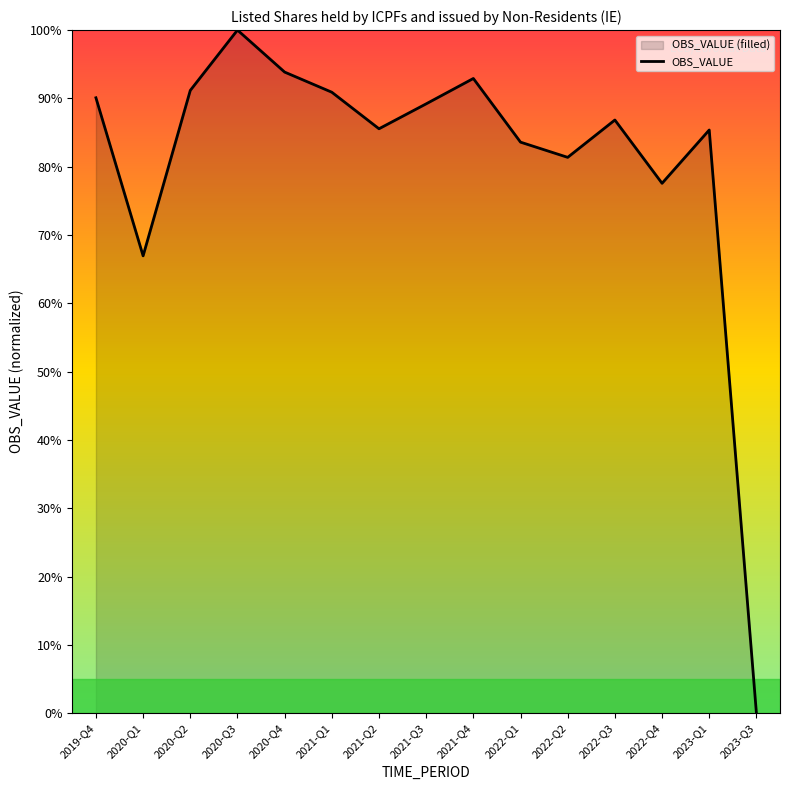

How many positive values are there?

14